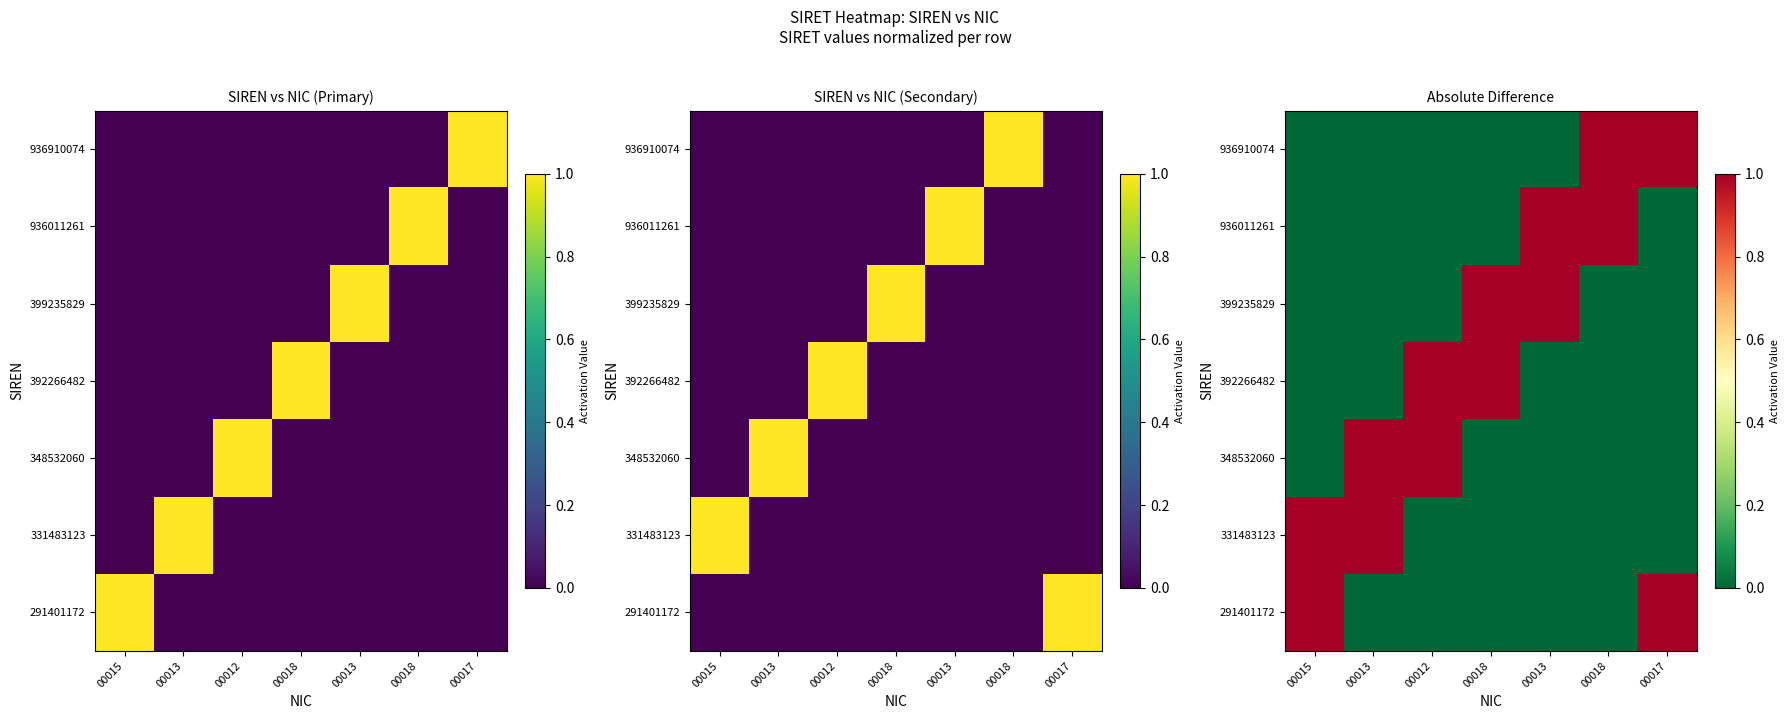

Count the number of data series in this chart.

7